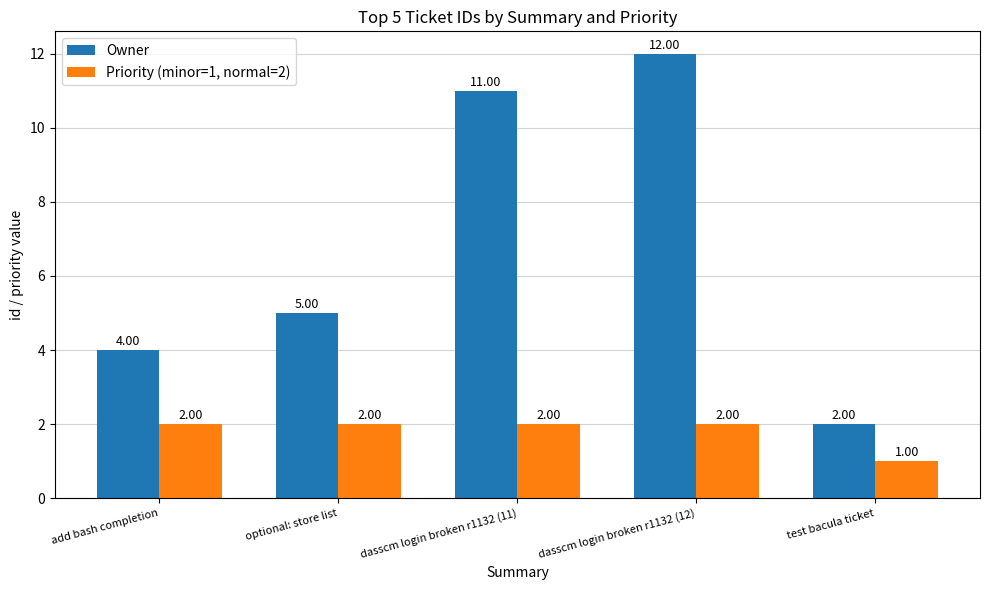

What is the label of the 1st bar from the left?

add bash completion